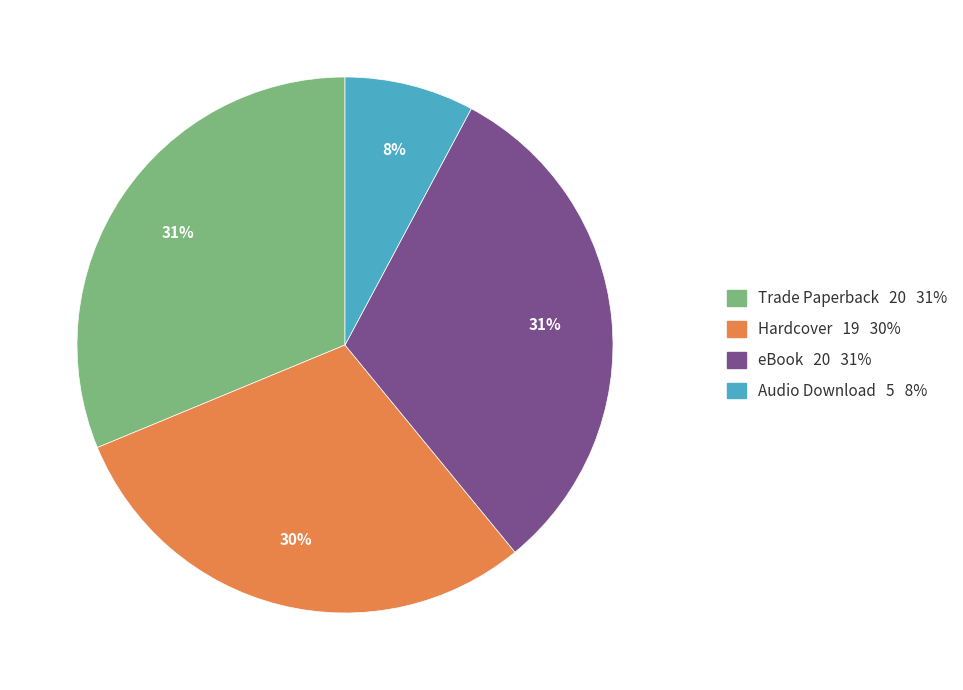

Which has a higher value, Audio Download or Hardcover?

Hardcover